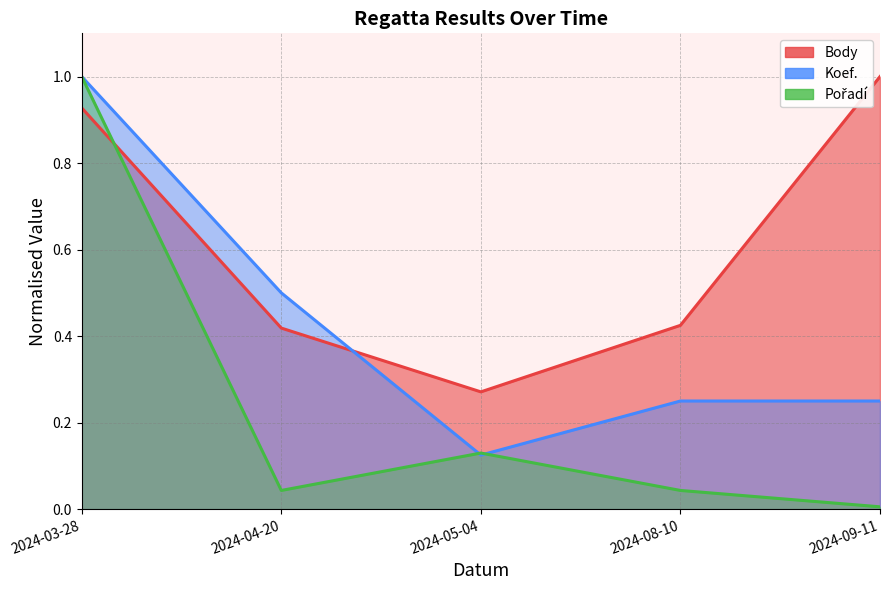

What is the difference between the Koef. values at 2024-04-20 and 2024-05-04?

0.4